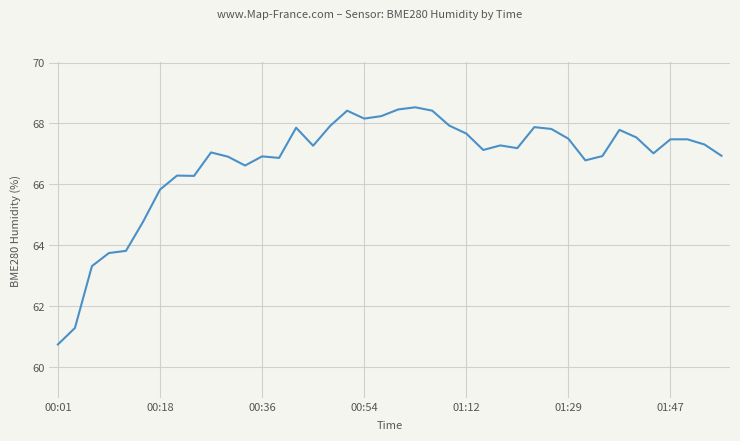

What is the minimum value shown in the chart?

60.8